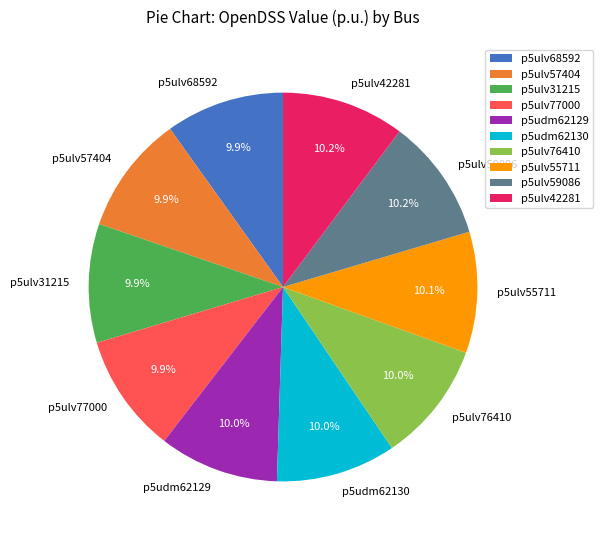

What is the ratio of the value at p5ulv76410 to the value at p5ulv57404?

1.0